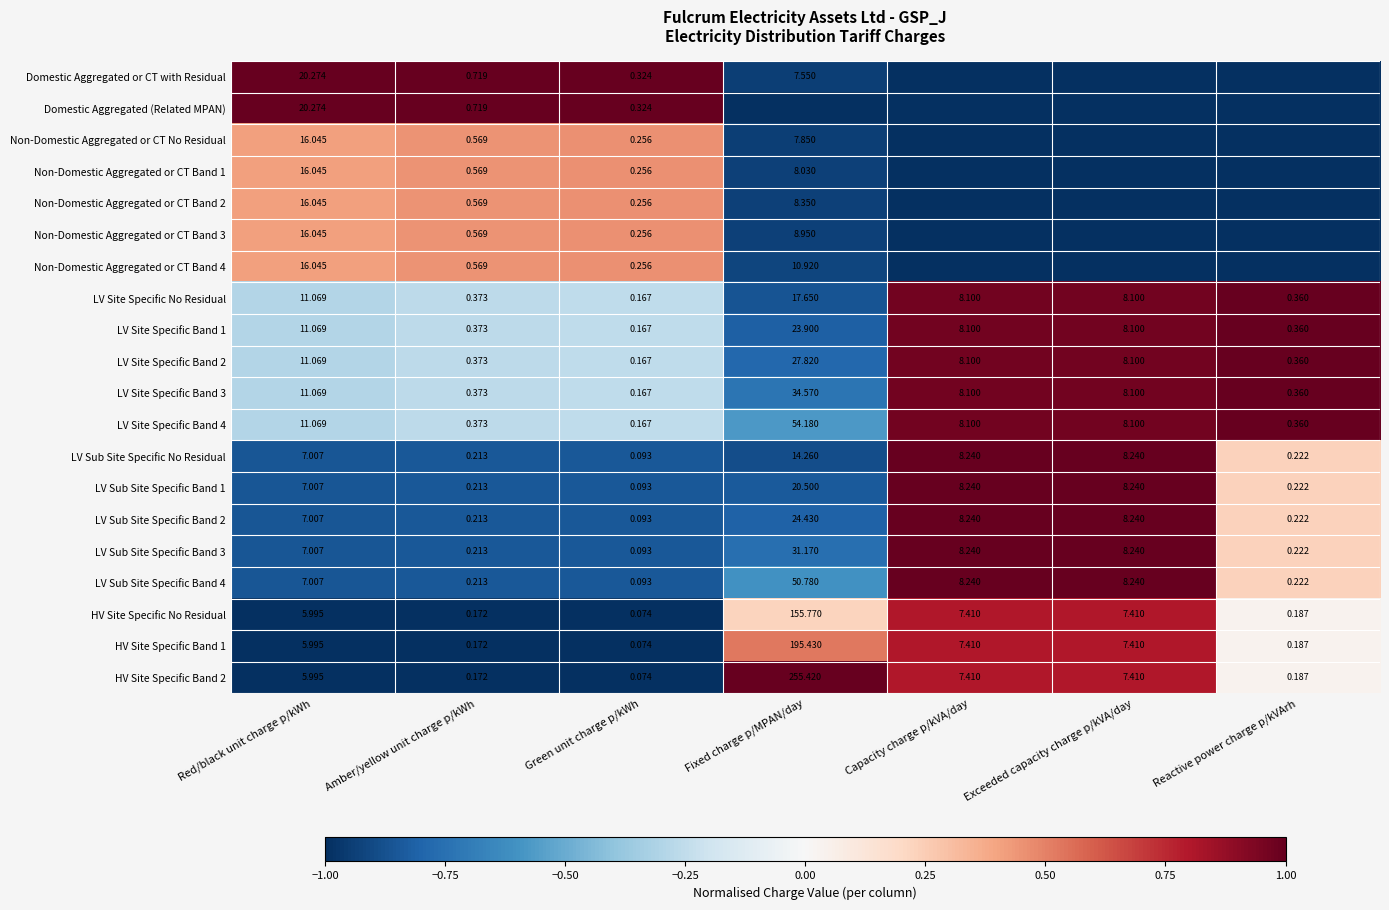

How many data points in LV Sub Site Specific Band 4 are above 7?

4